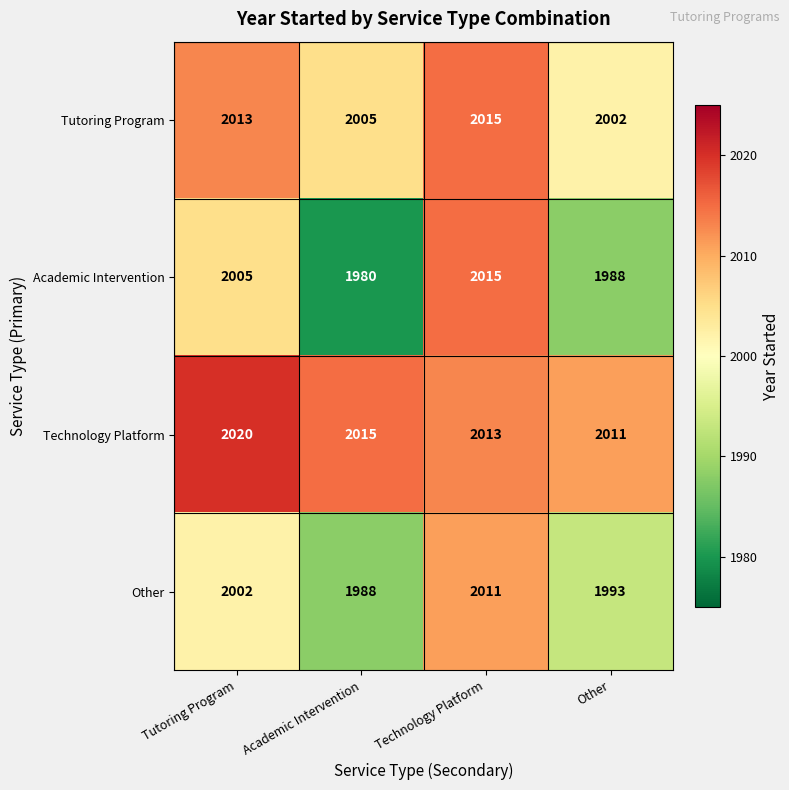

Reading left to right, transcribe all the data shown in this chart.

Tutoring Program: Tutoring Program=2013	Academic Intervention=2005	Technology Platform=2015	Other=2002
Academic Intervention: Tutoring Program=2005	Academic Intervention=1980	Technology Platform=2015	Other=1988
Technology Platform: Tutoring Program=2020	Academic Intervention=2015	Technology Platform=2013	Other=2011
Other: Tutoring Program=2002	Academic Intervention=1988	Technology Platform=2011	Other=1993